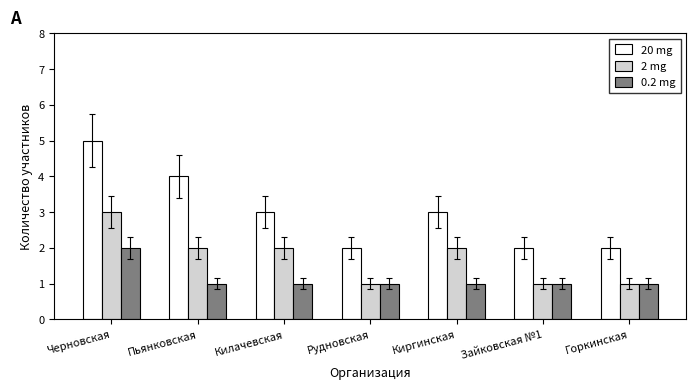

What is the label of the 3rd bar from the left?

Килачевская